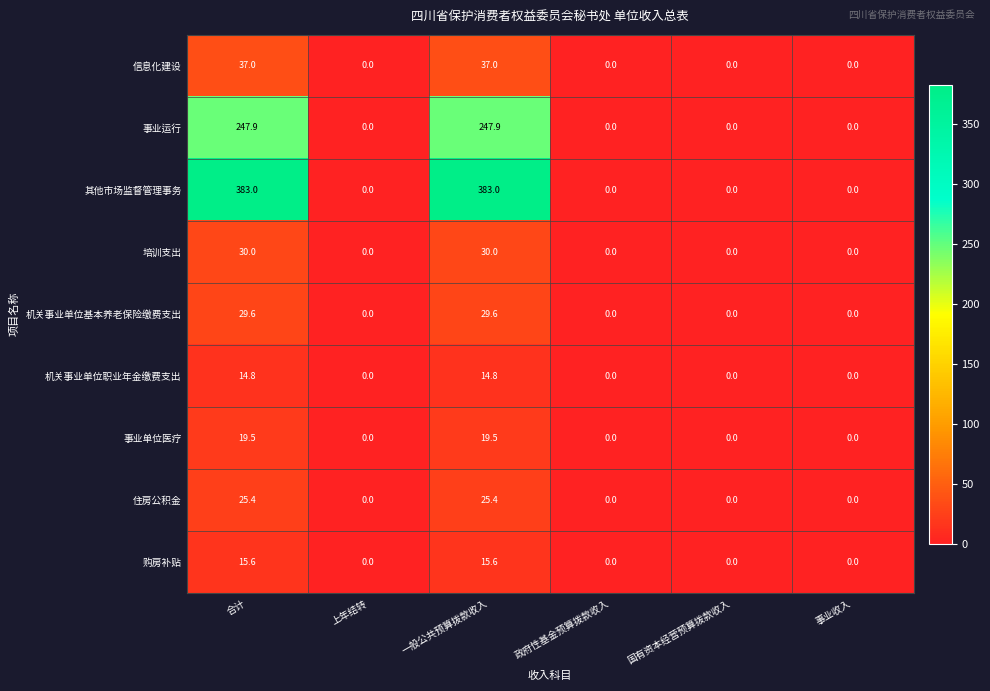

True or false: 机关事业单位基本养老保险缴费支出 has a value of 0.0 at 上年结转.

True